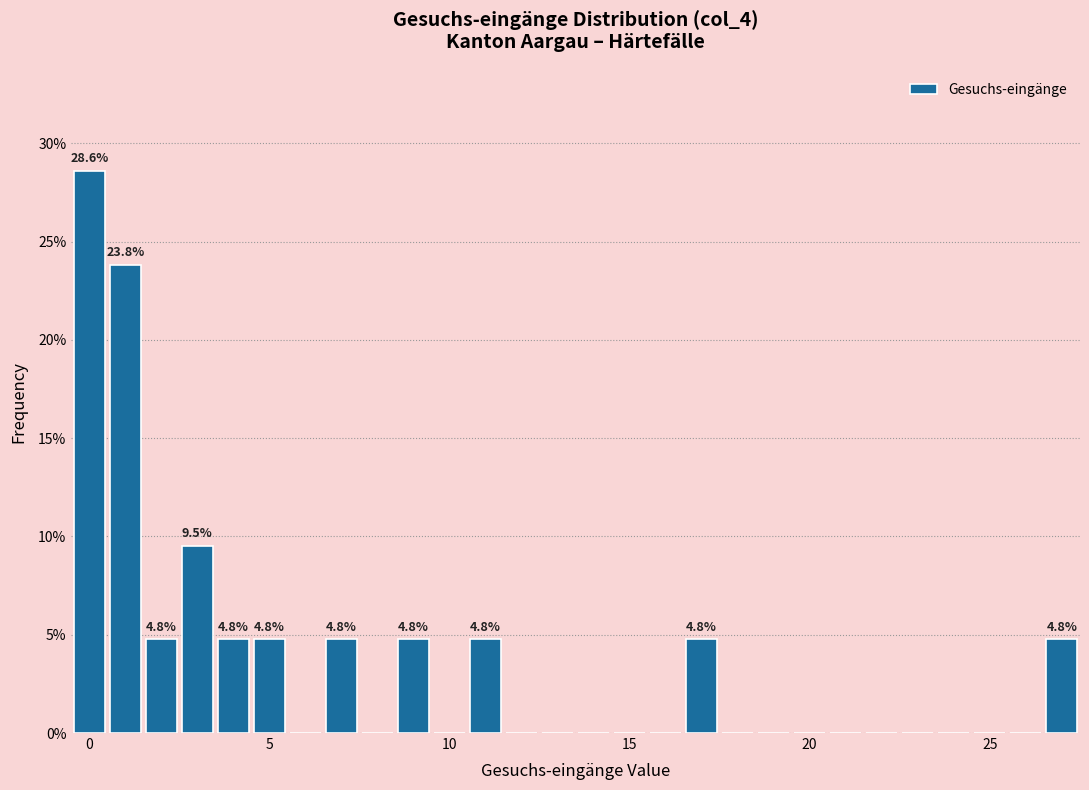

Read against the x-axis, roughly where is the centre of the tallest bar?

0.0